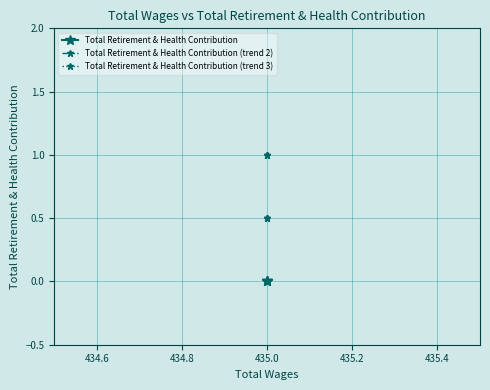

Does the chart display data point markers on the line(s)?

Yes